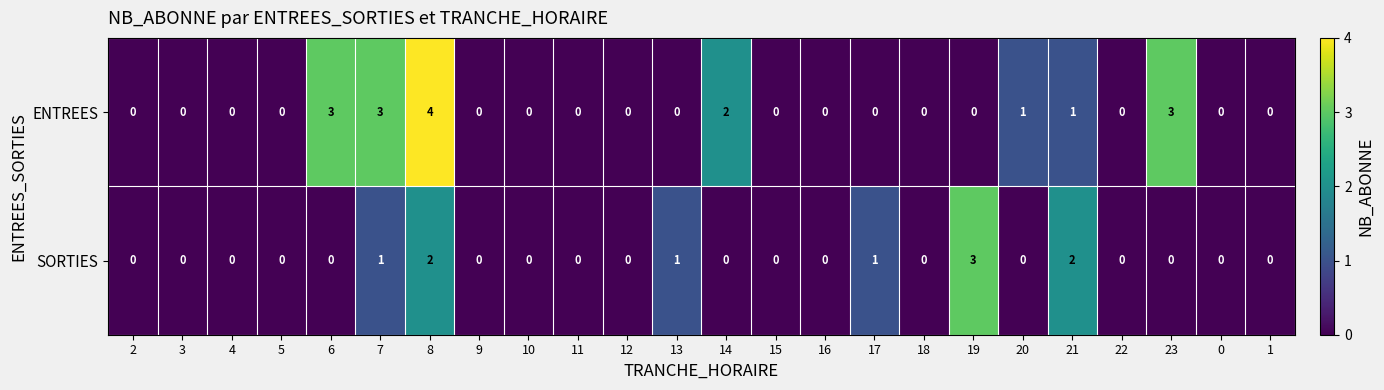

Is it true that SORTIES equals 0 at 1?

True